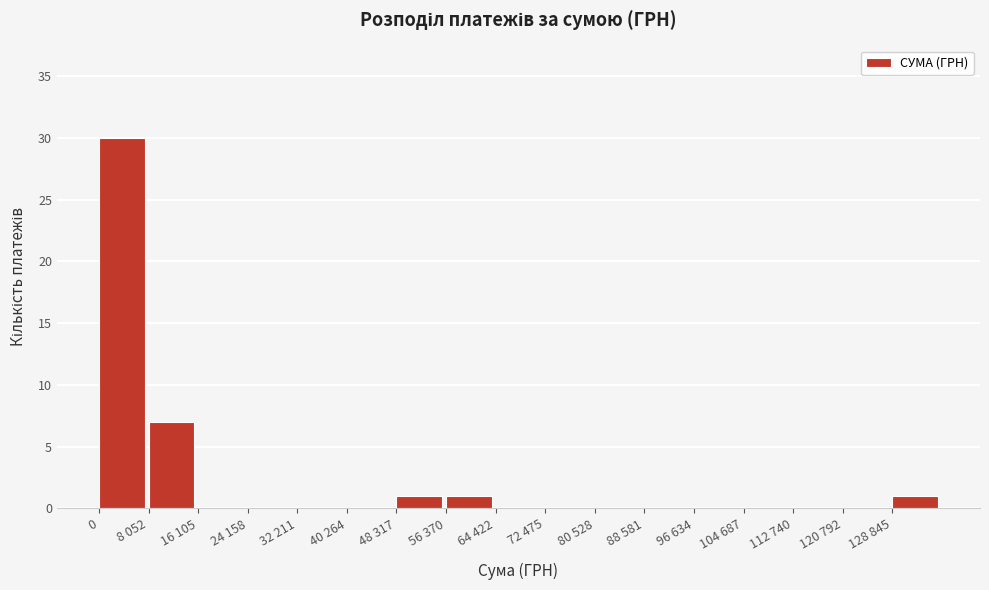

Reading left to right, what are all the values shown in this chart?

0=30	8 052=7	16 105=0	24 158=0	32 211=0	40 264=0	48 317=1	56 370=1	64 422=0	72 475=0	80 528=0	88 581=0	96 634=0	104 687=0	112 740=0	120 792=0	128 845=1